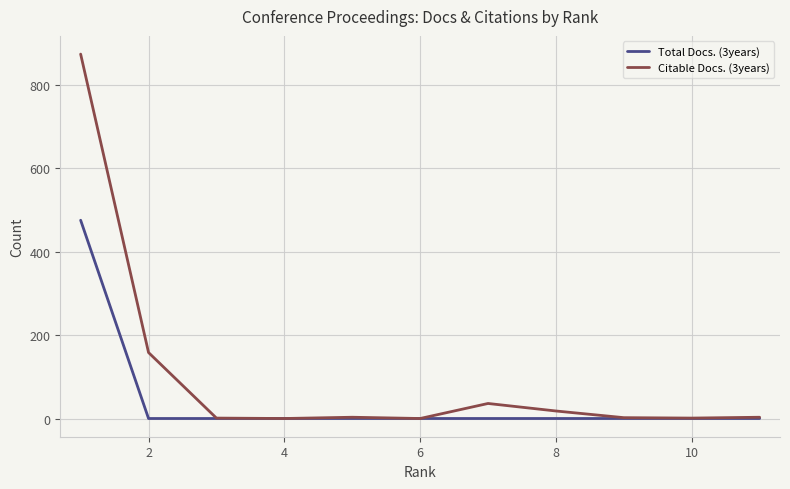

Which series has the largest total across all categories?

Citable Docs. (3years)